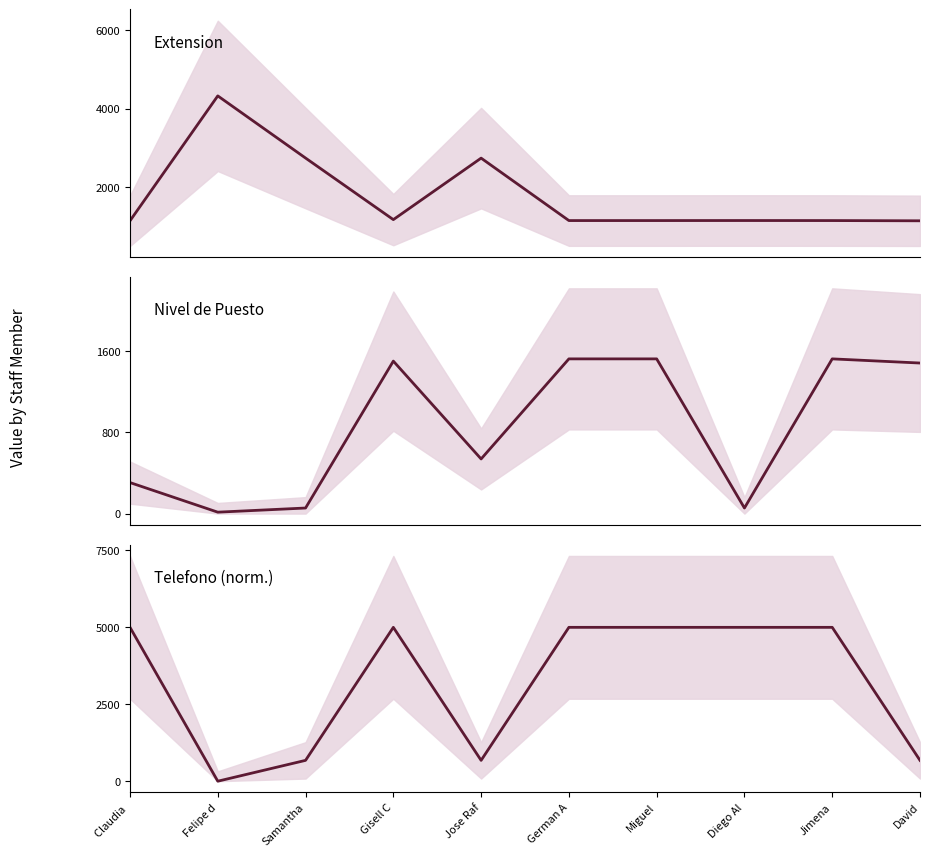

Does the chart have visible grid lines?

No